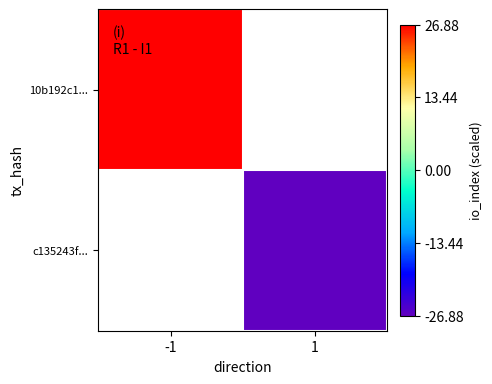

Rank the categories by 10b192c1... value from lowest to highest.

-1, 1